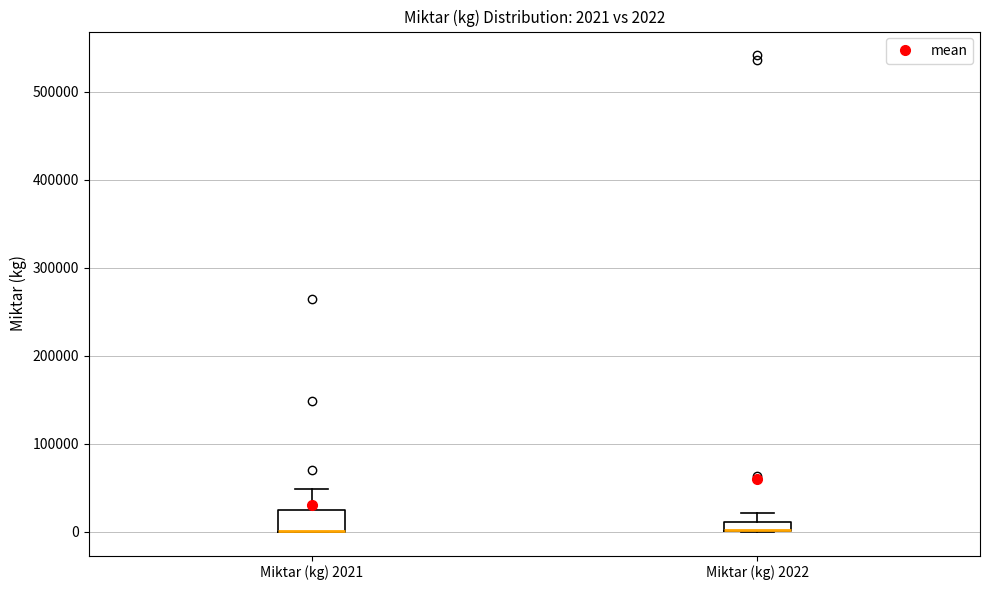

Which box is the tallest, from its lower edge to its upper edge?

Miktar (kg) 2021